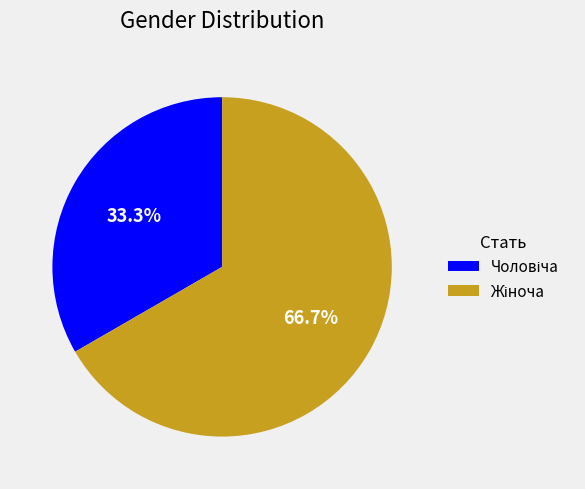

To the nearest percent, what is the average slice percentage?

50%